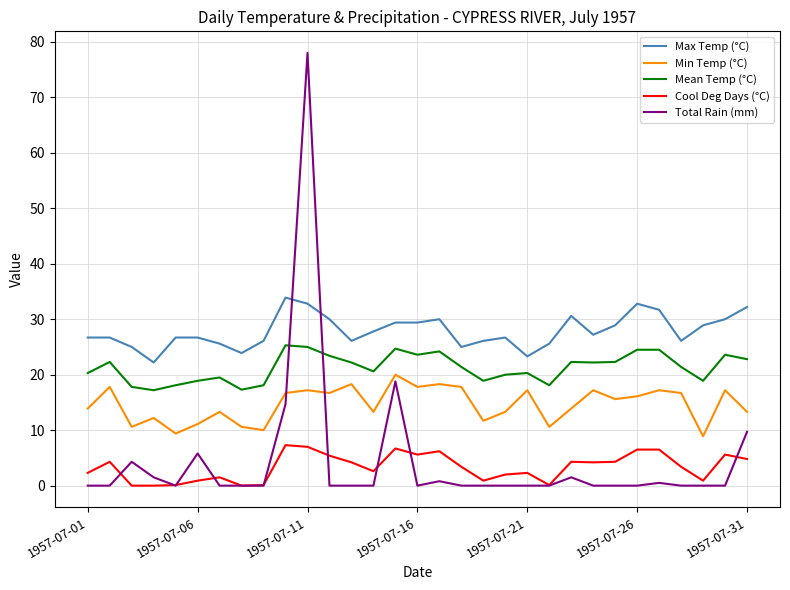

List the series in order of their peak value, highest first.

Total Rain (mm), Max Temp (°C), Mean Temp (°C), Min Temp (°C), Cool Deg Days (°C)